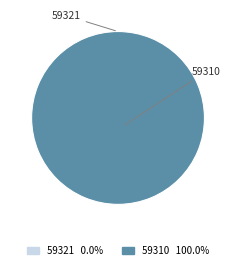

How many slices are in this pie chart?

2